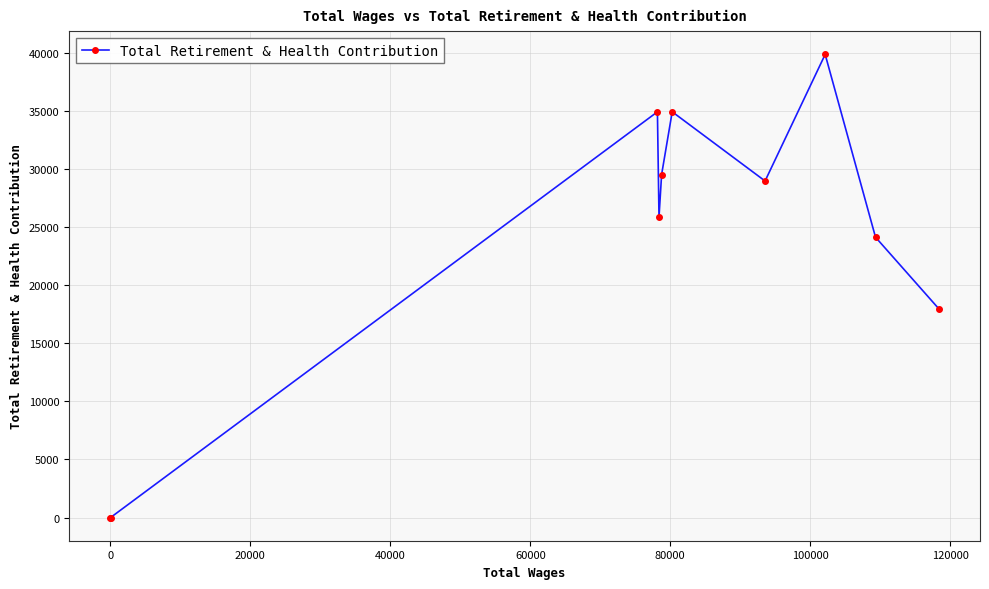

What is the sum of all values?

236255